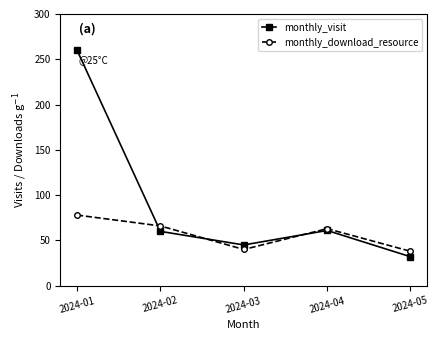

Rank the series by their maximum value, from lowest to highest.

monthly_download_resource, monthly_visit